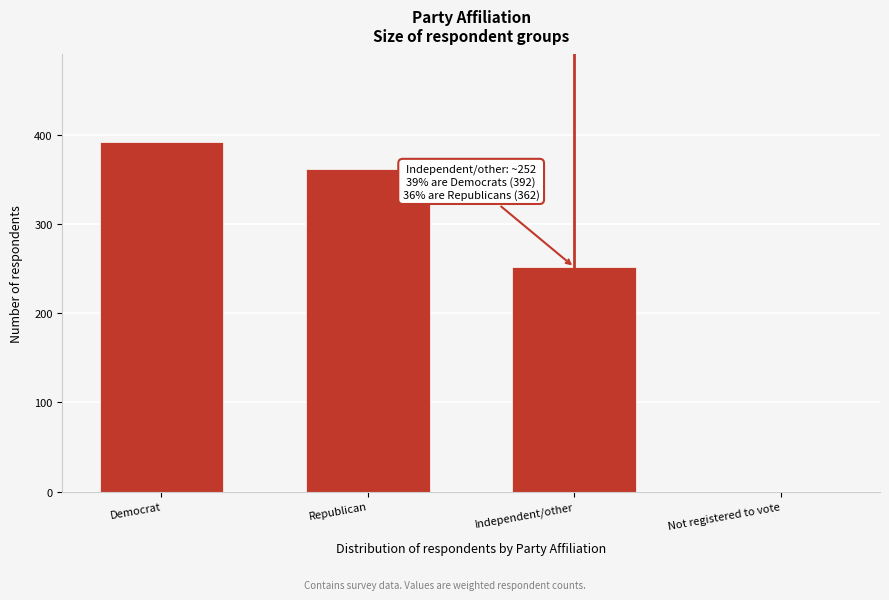

Reading left to right, what are all the values shown in this chart?

Democrat=392.3	Republican=362.1	Independent/other=251.6	Not registered to vote=0.0